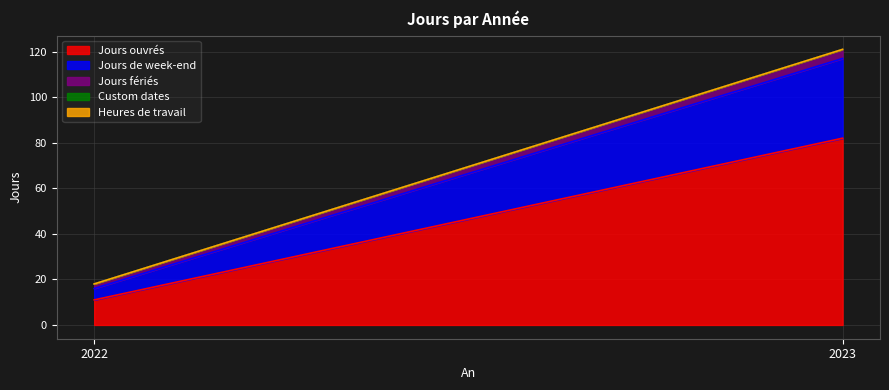

At which category is the sum across all series the highest?

2023